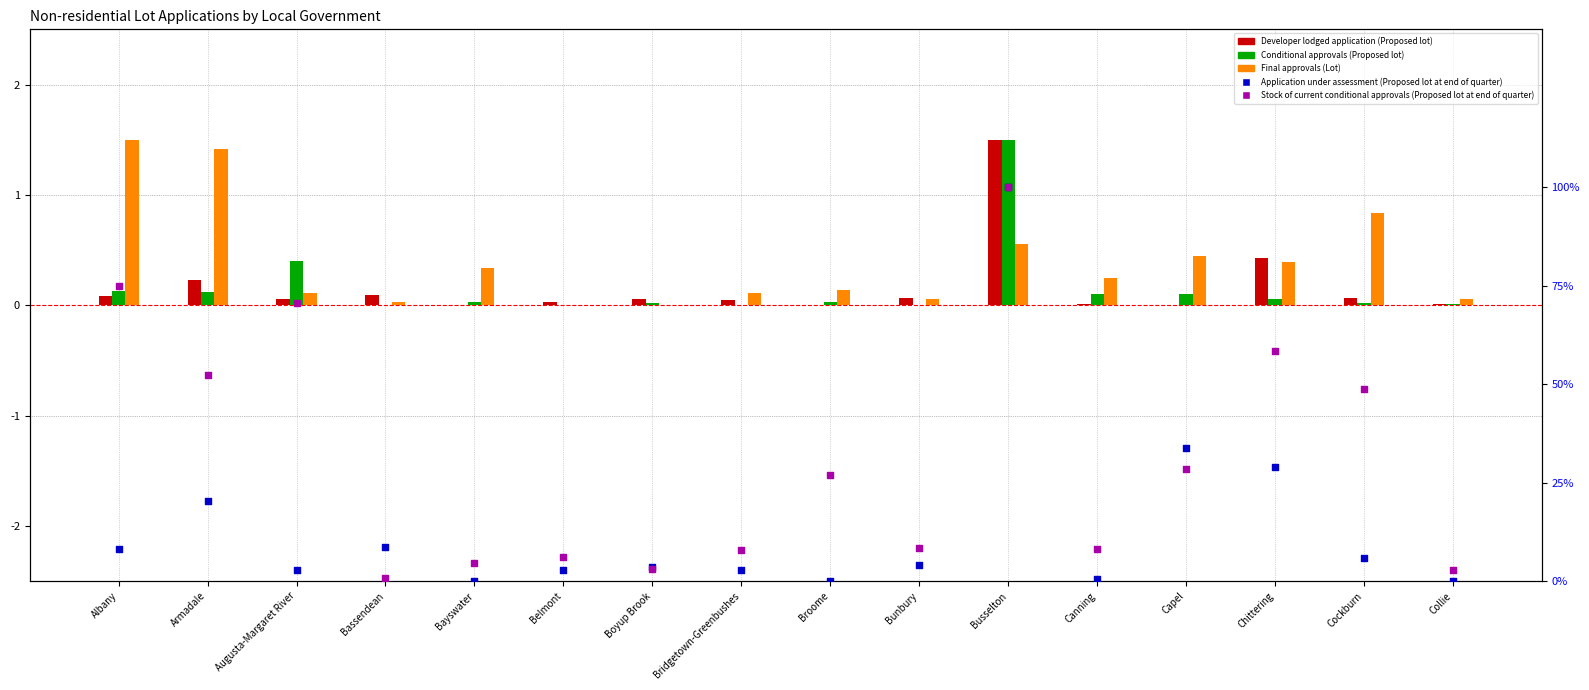

At which category is the sum across all series the highest?

Busselton